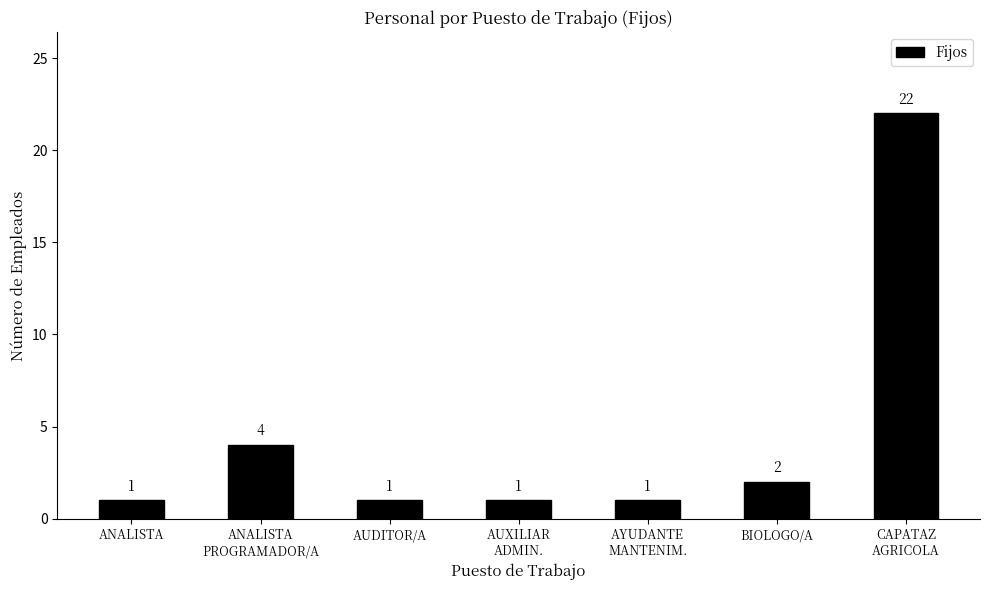

At which label is the value closest to 11?

ANALISTA
PROGRAMADOR/A